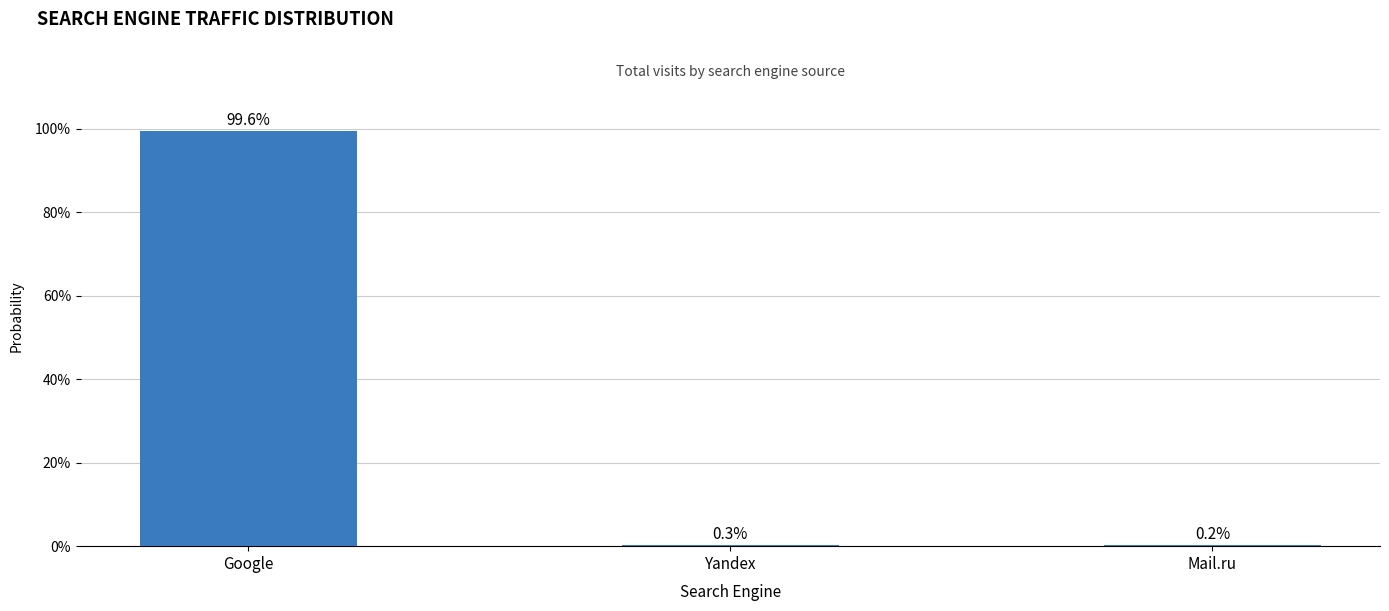

Reading left to right, what are all the values shown in this chart?

99.6	0.3	0.2